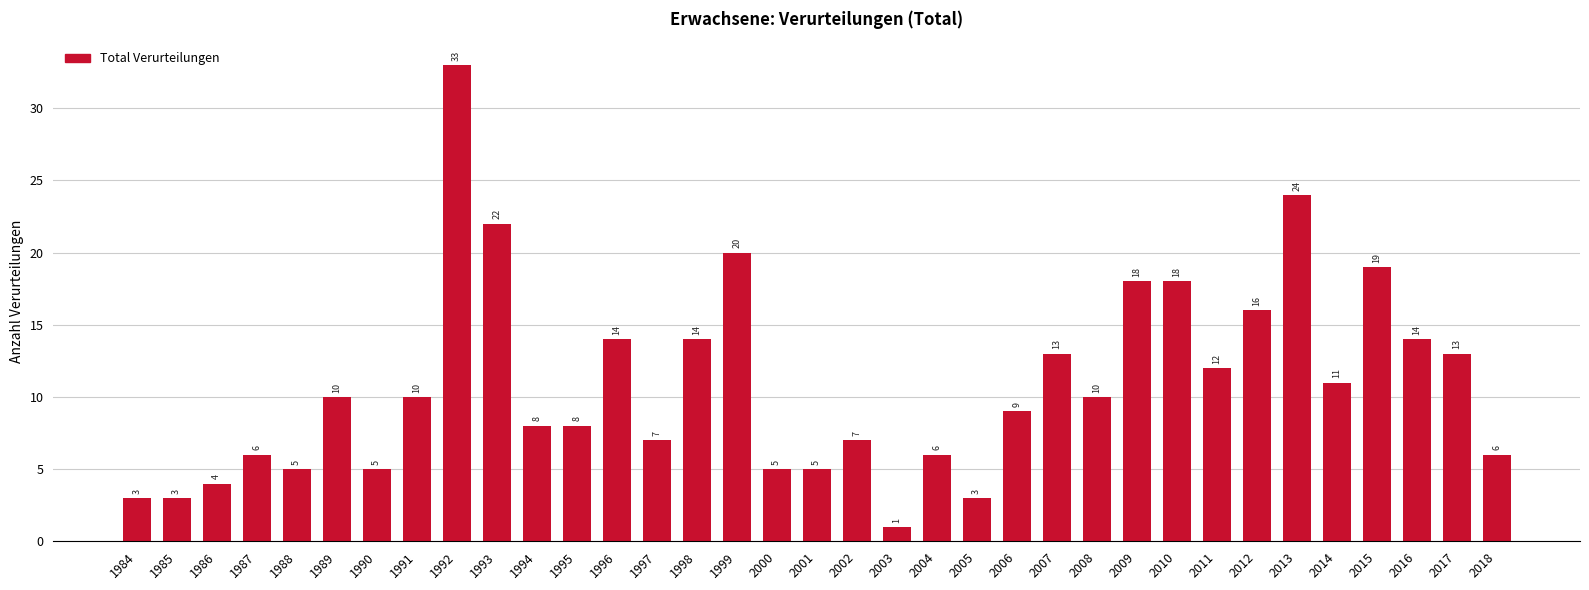

True or false: the data shows 21 at 2016.

False